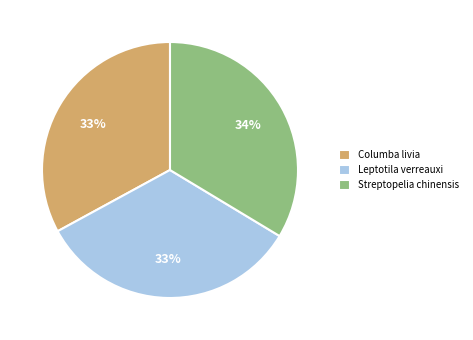

To the nearest percent, what portion does Columba livia represent?

33%